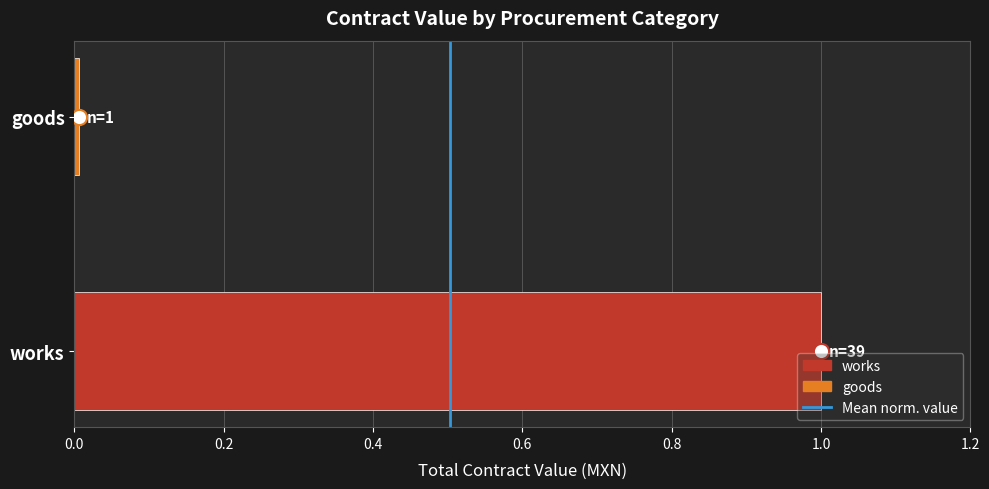

Which series reaches the maximum Y coordinate?

Mean normalized value